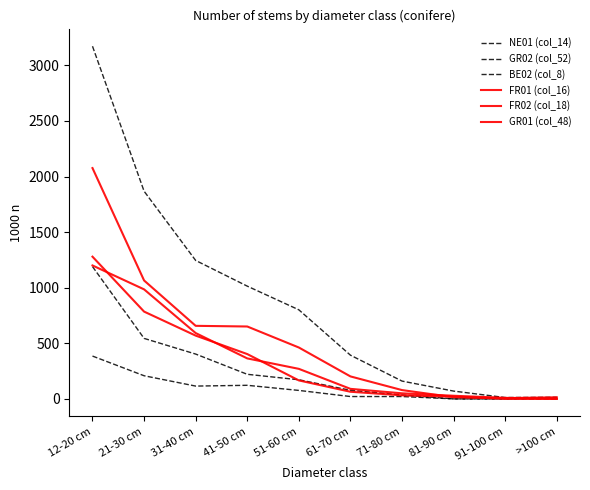

True or false: GR02 (col_52) has a value of 592 at 31-40 cm.

False